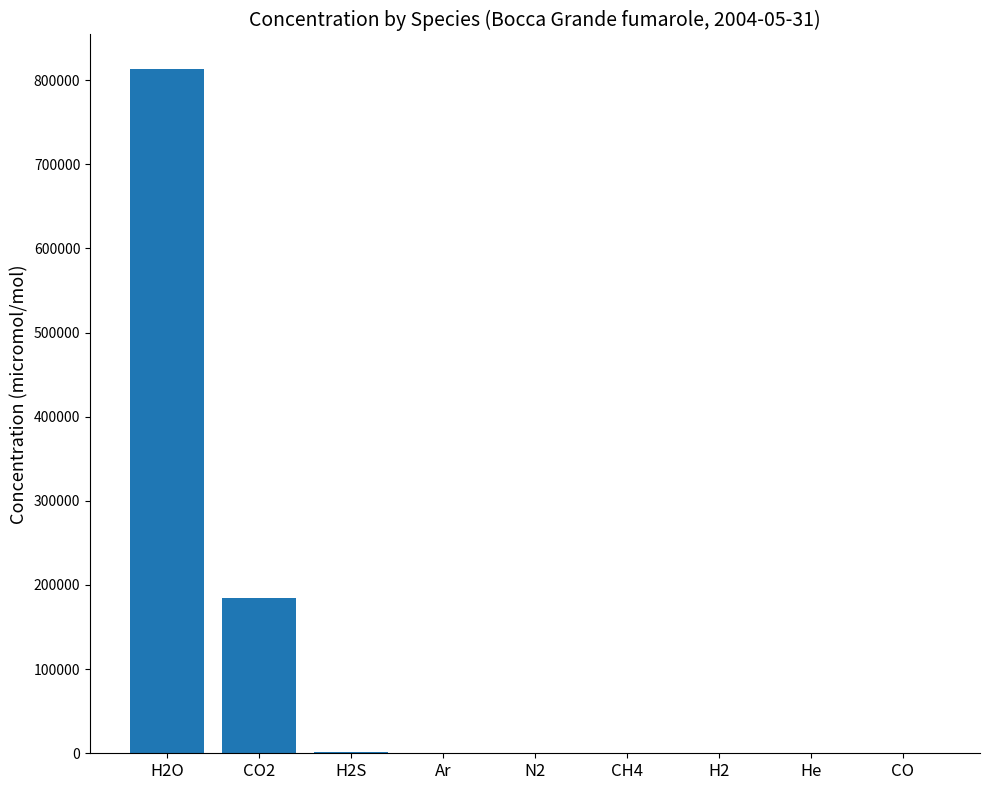

Read the value at He.

2.0